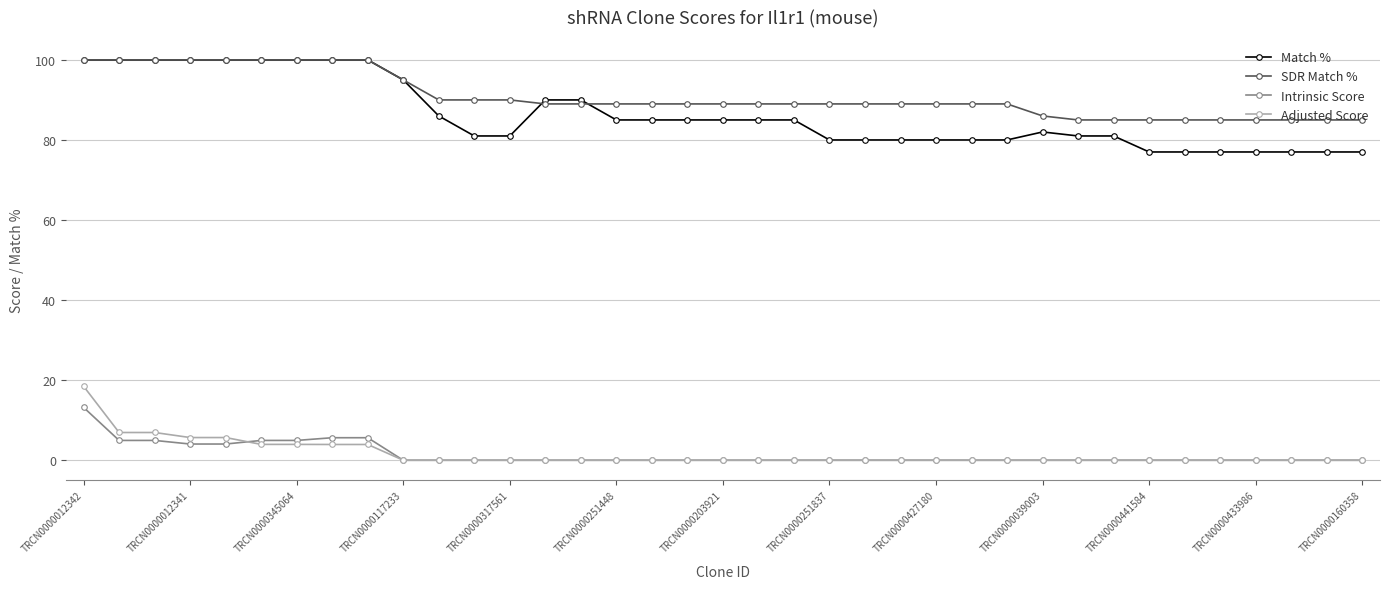

How many lines are shown in the chart?

4